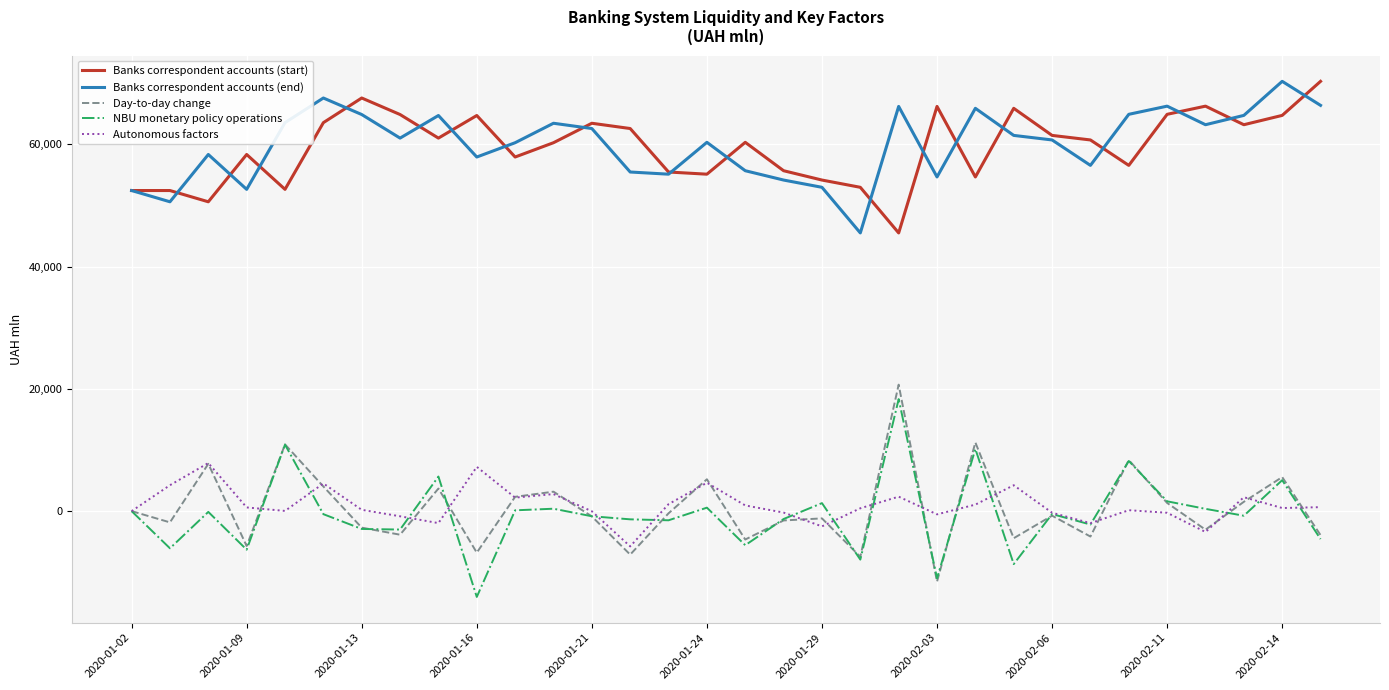

How many lines are shown in the chart?

5